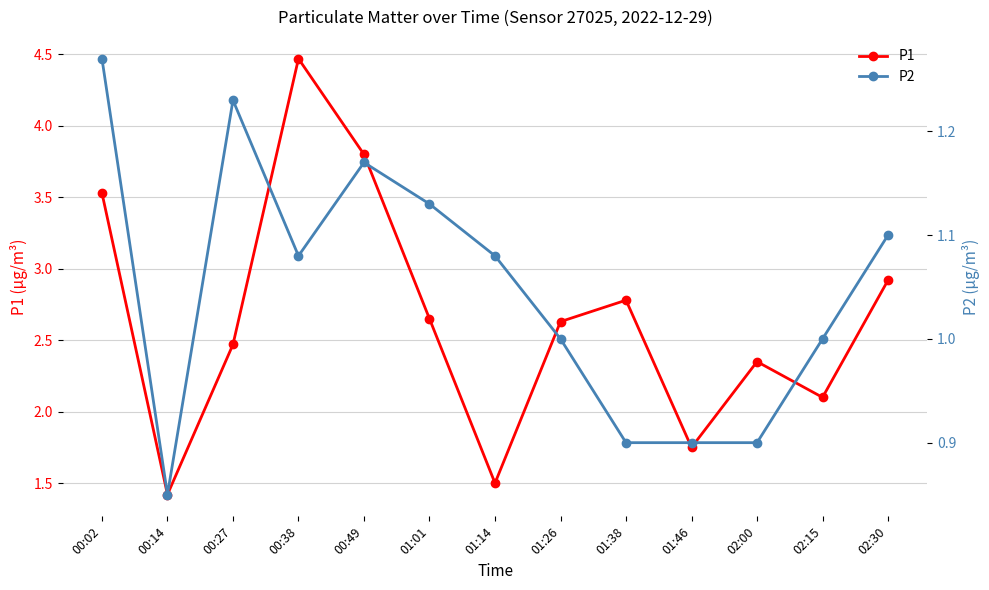

What is the difference between the maximum and minimum values in the P2 series?

0.4